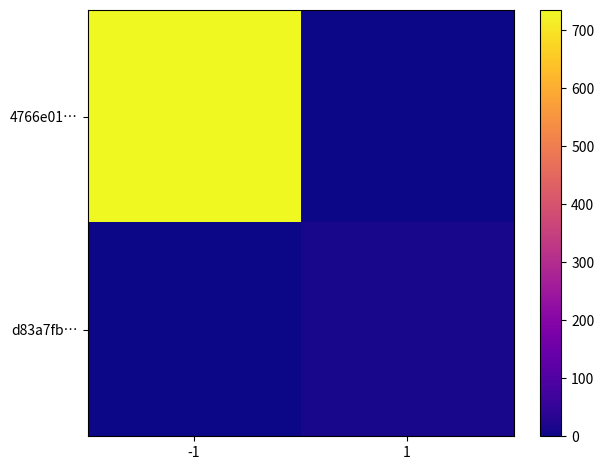

At how many categories does at least one series exceed 485?

1